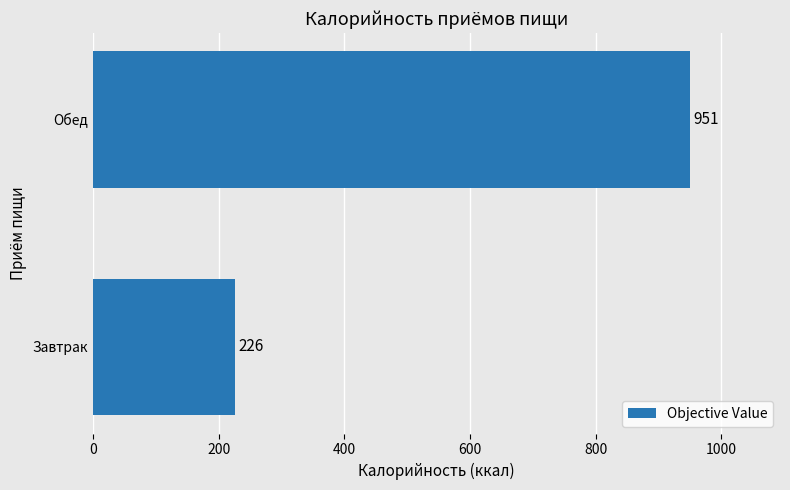

Are the bars grouped side by side (vs. stacked)?

No